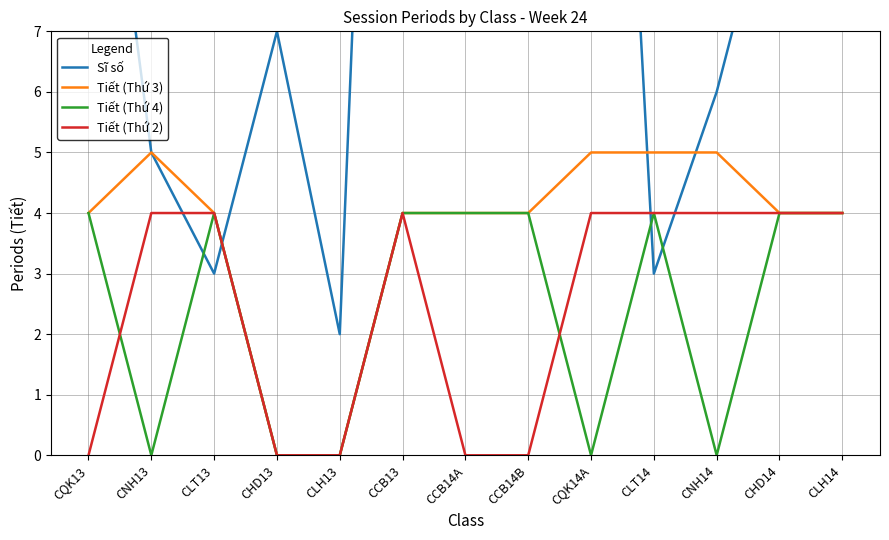

What is the maximum value shown in the chart?

27